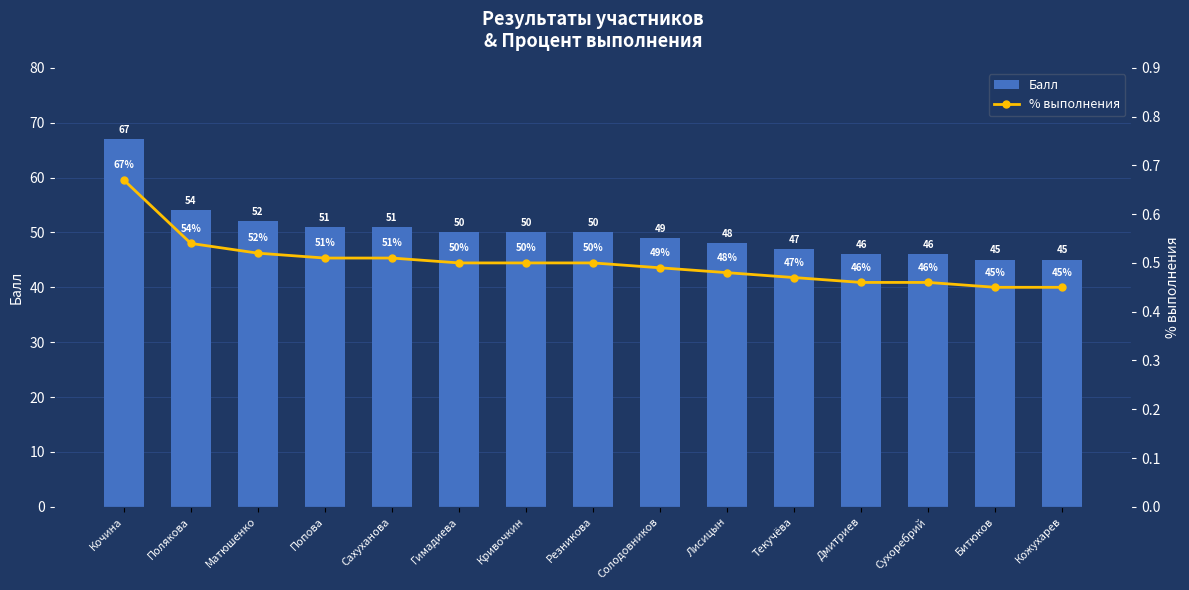

Which has a higher value, Кочина or Текучёва?

Кочина